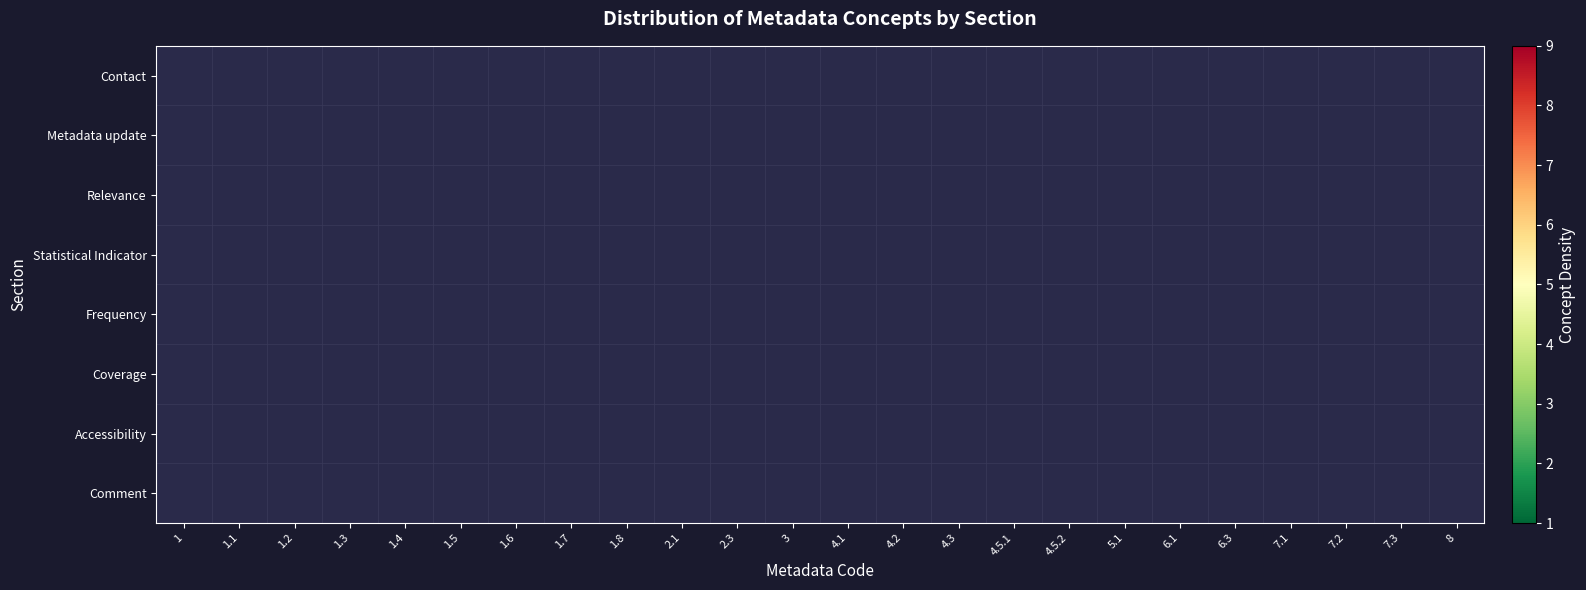

At 4.3, list the series in order from largest to smallest.

Statistical Indicator, Contact, Metadata update, Relevance, Frequency, Coverage, Accessibility, Comment